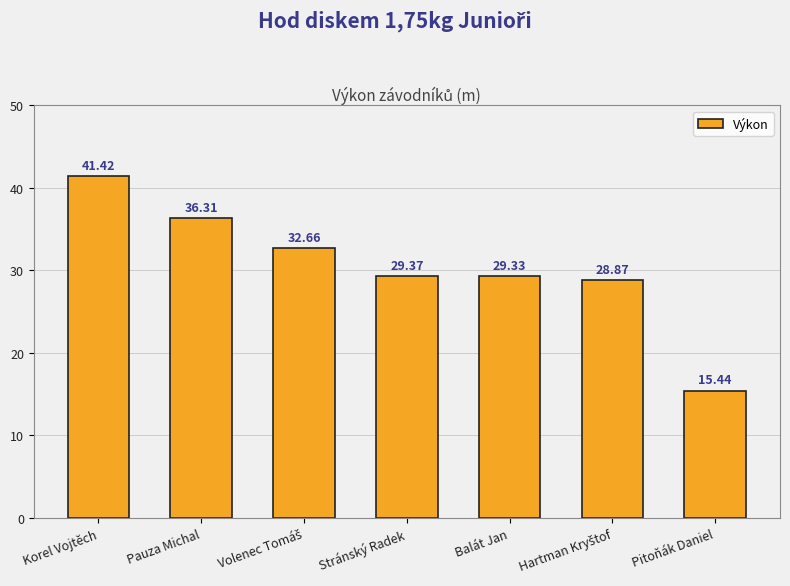

Which label corresponds to the smallest value in the chart?

Pitoňák Daniel